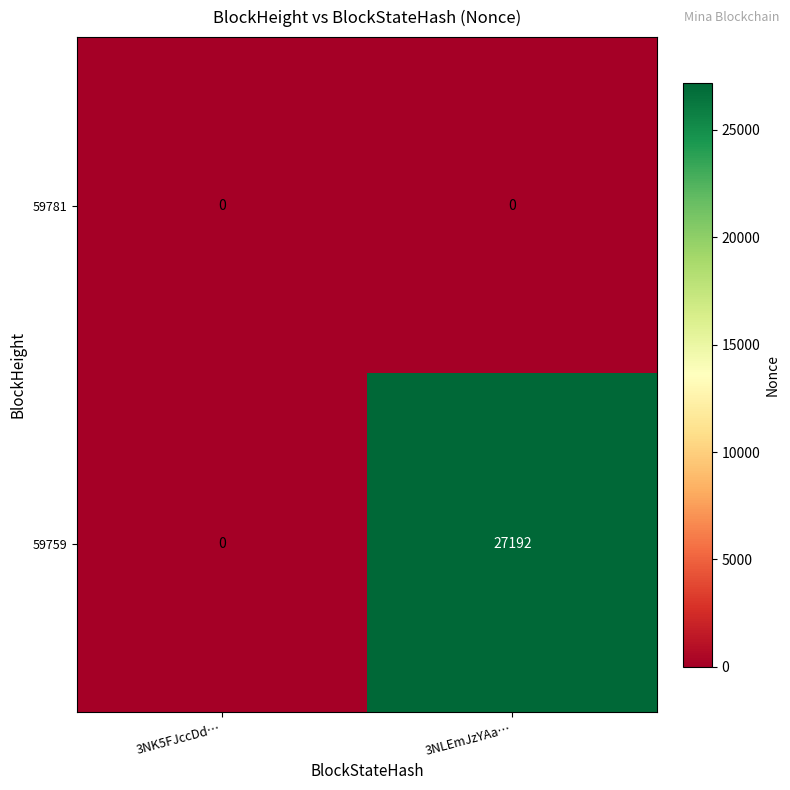

Where is 59759 nearest to the value 13596?

3NK5FJccDd…